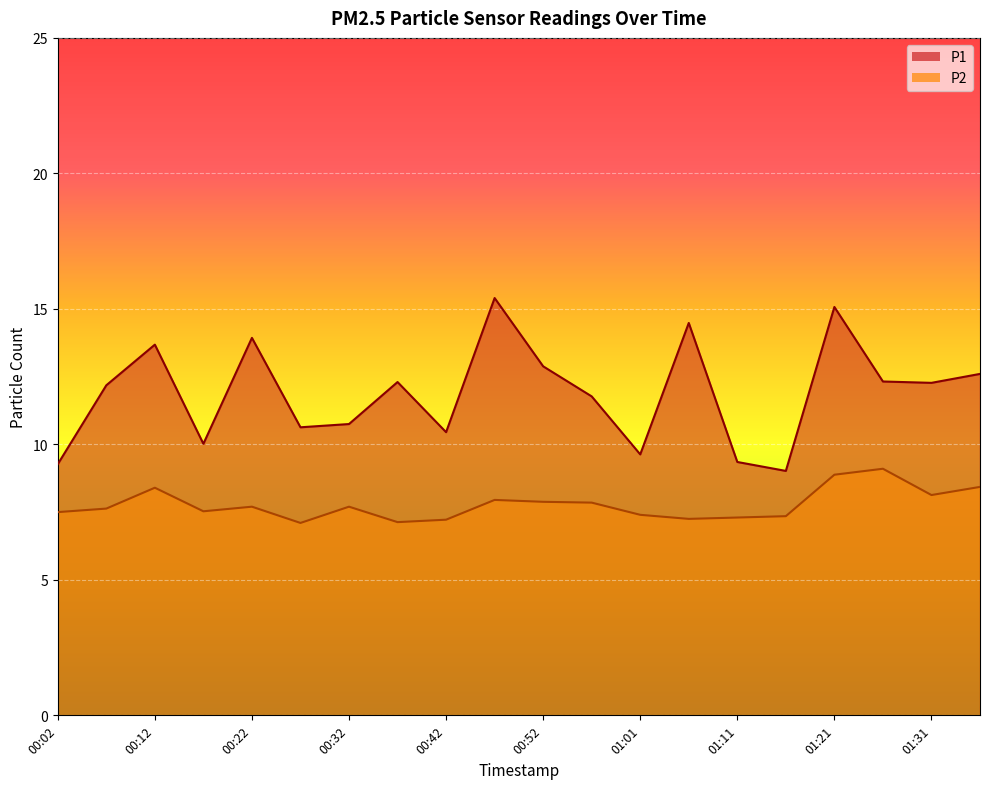

True or false: P2 has a value of 5.6 at 01:36.

False